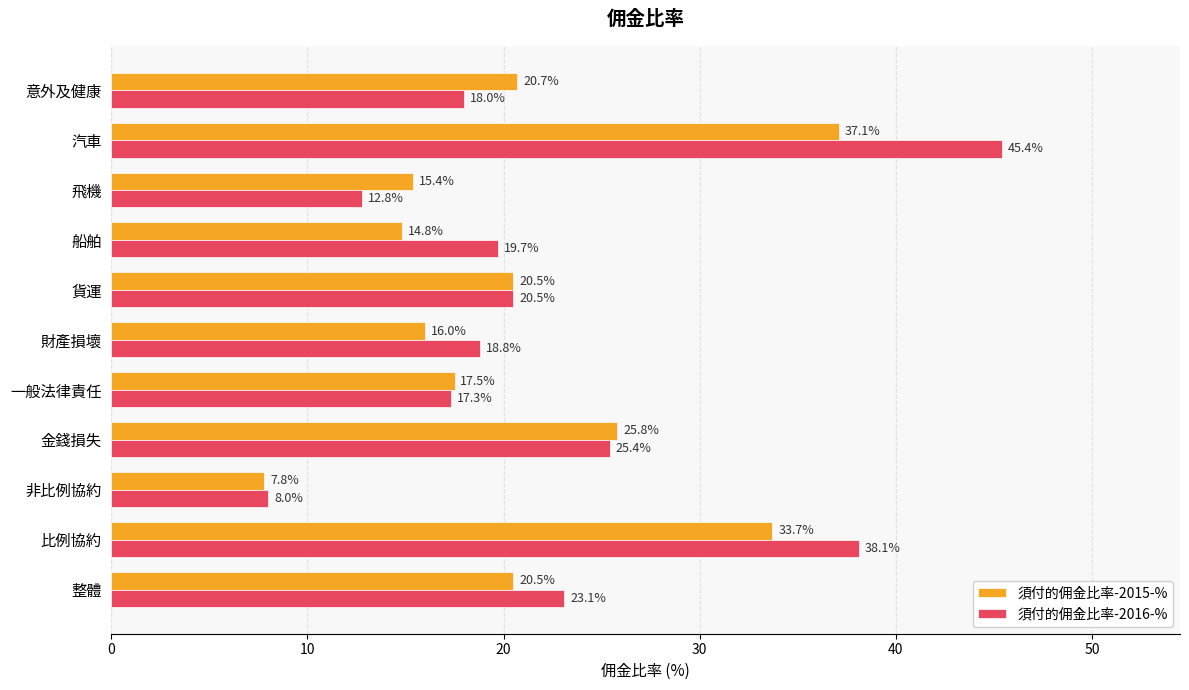

Which category has the highest value across all series?

汽車